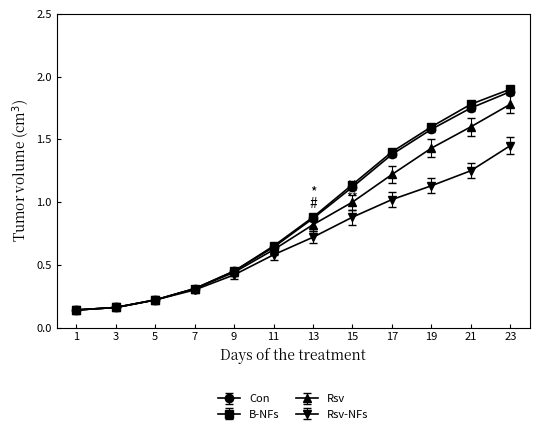

Which series has the widest spread of values?

B-NFs